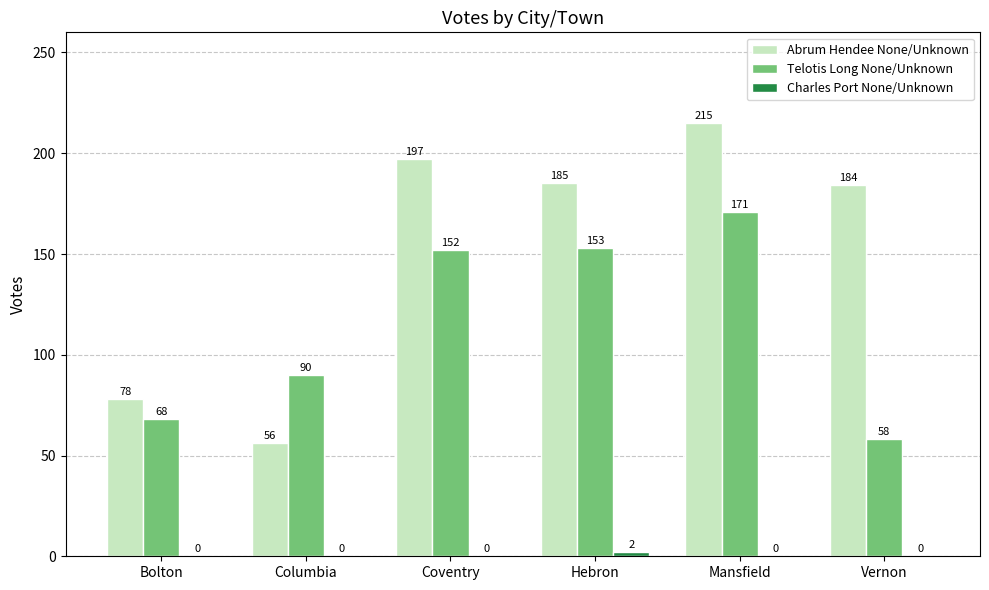

Which category has the highest value across all series?

Mansfield